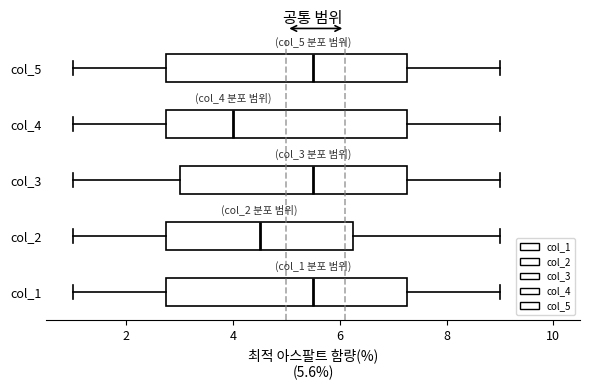

Reading bottom to top, transcribe this box plot: for each box, give where its median line is, the range the box spans, and where its two whiskers end, as read against the x-axis. The values are not printed on the chart, so give them approximately, as read against the axis.

col_1: median 5.6, box 2.8 to 7.2, whiskers 1.0 to 9.0
col_2: median 4.6, box 2.8 to 6.2, whiskers 1.0 to 9.0
col_3: median 5.6, box 3.0 to 7.2, whiskers 1.0 to 9.0
col_4: median 4.0, box 2.8 to 7.2, whiskers 1.0 to 9.0
col_5: median 5.6, box 2.8 to 7.2, whiskers 1.0 to 9.0